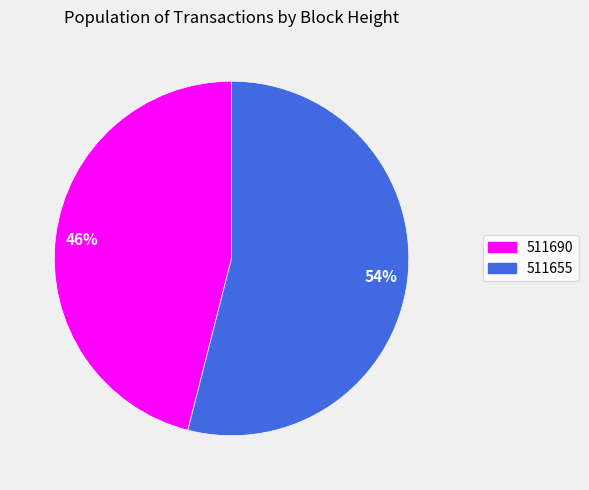

To the nearest percent, what portion does 511655 represent?

54%